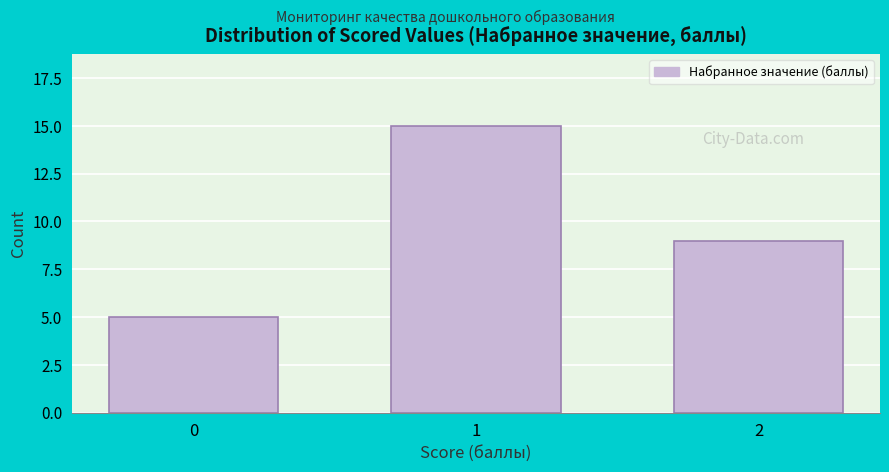

Reading left to right, what are all the values shown in this chart?

5	15	9